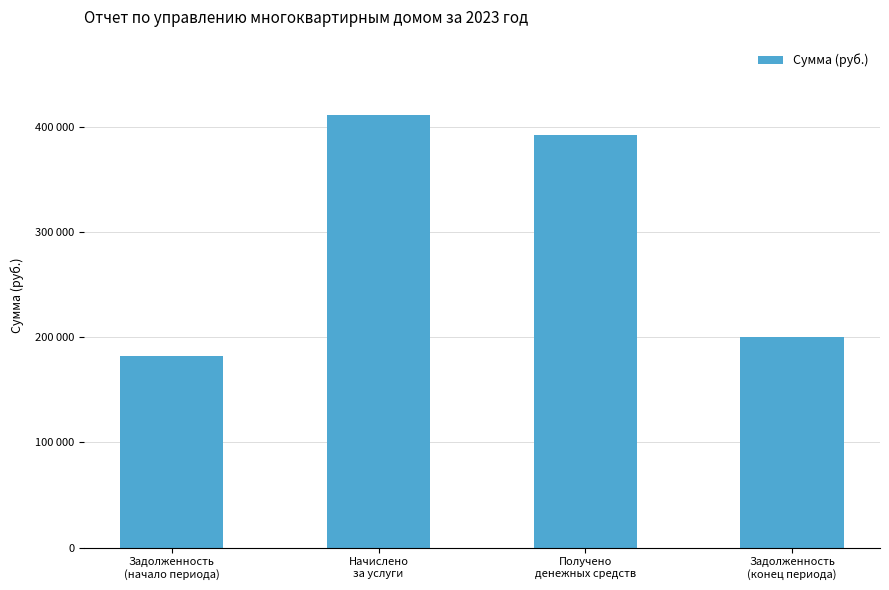

The chart shows a value of 200265.6 at Задолженность
(конец периода). True or false?

True